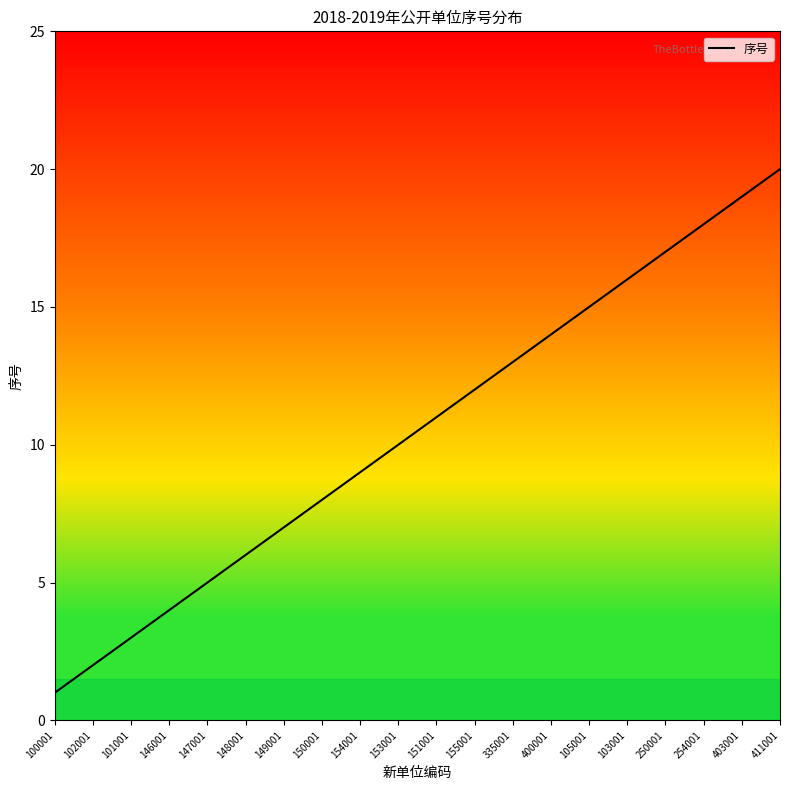

Reading left to right, extract all data points from this chart.

1	2	3	4	5	6	7	8	9	10	11	12	13	14	15	16	17	18	19	20